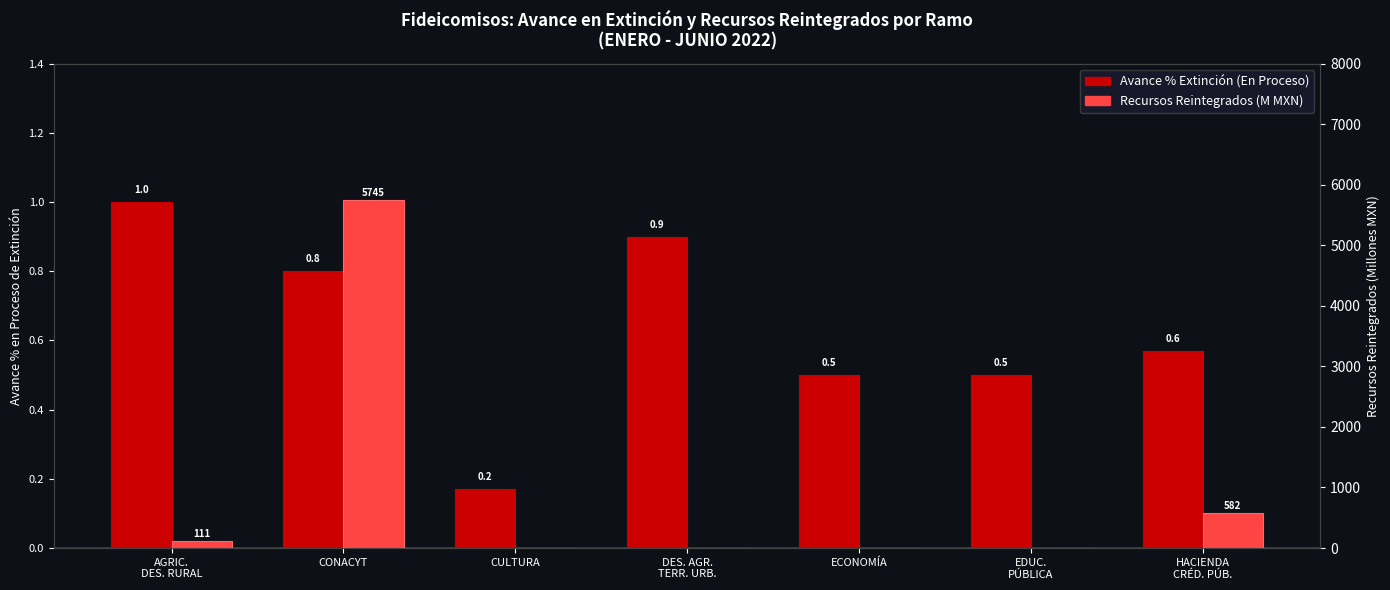

Which series has the largest total across all categories?

Recursos Reintegrados (M MXN)